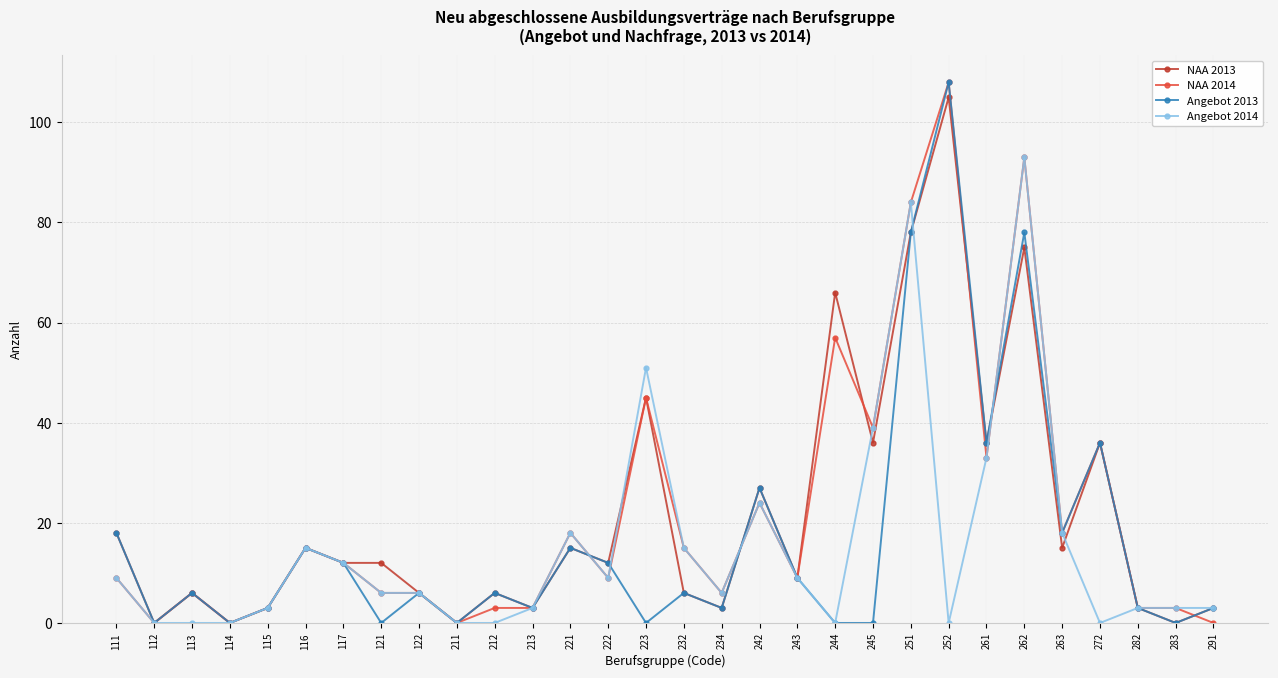

At which category is the sum across all series the highest?

262